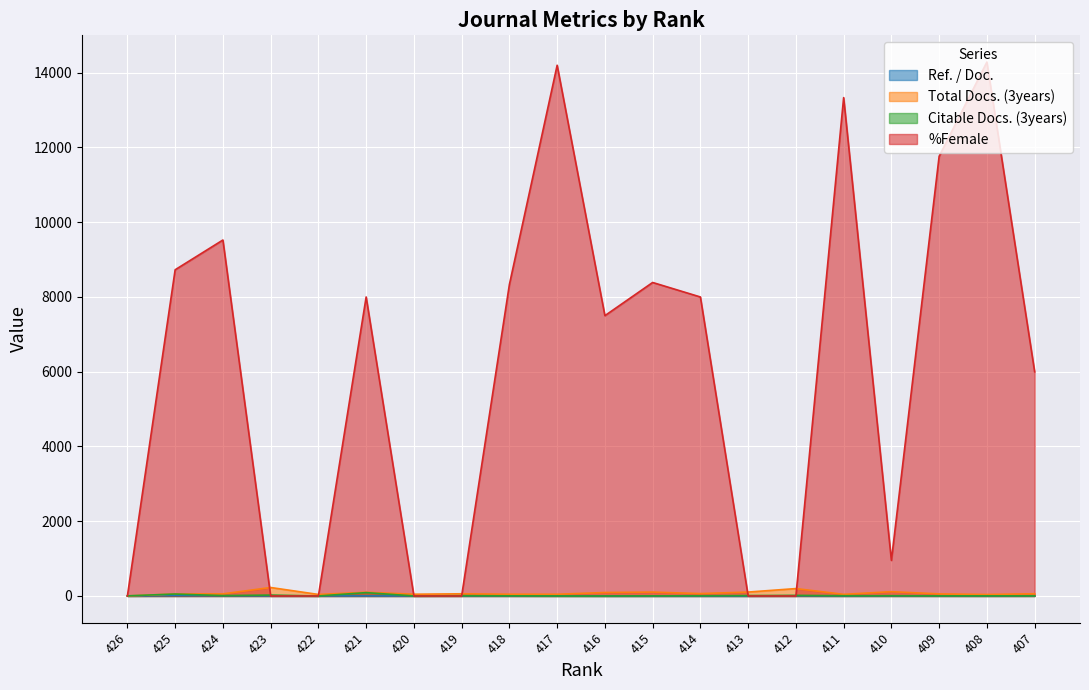

Count the number of categories in the chart.

20